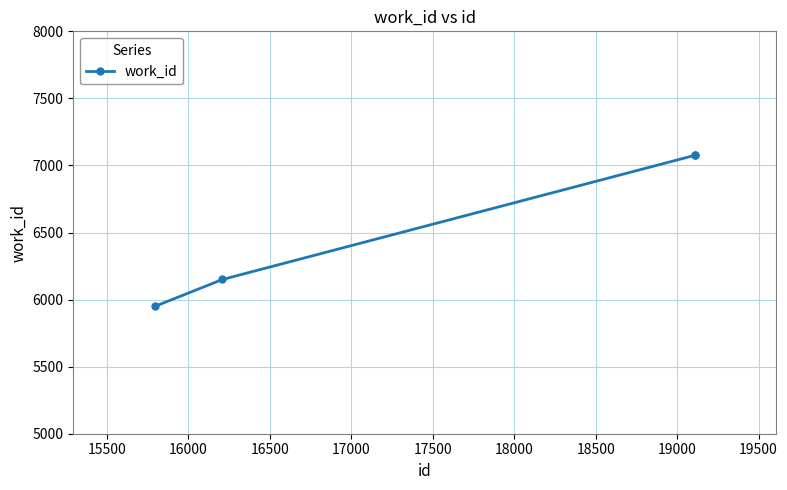

Reading left to right, transcribe all the data shown in this chart.

5949	6150	7075	7075